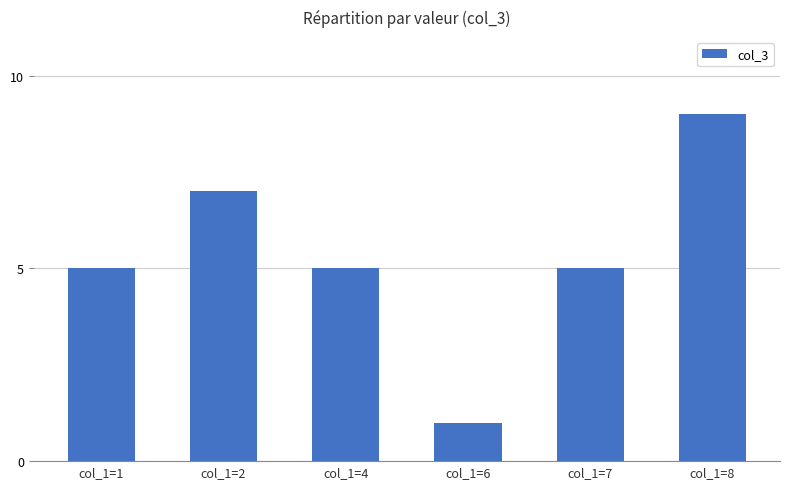

Reading left to right, list all the values displayed in this chart.

5	7	5	1	5	9